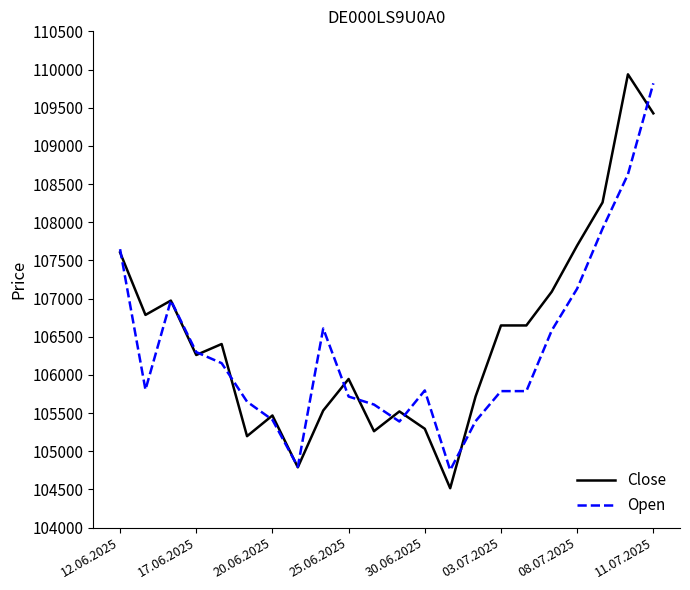

What is the minimum value for Close?

104516